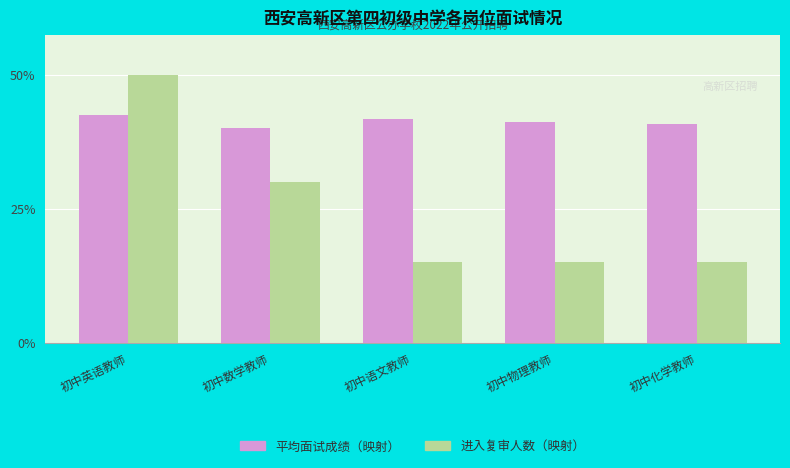

How many series are shown in this chart?

2